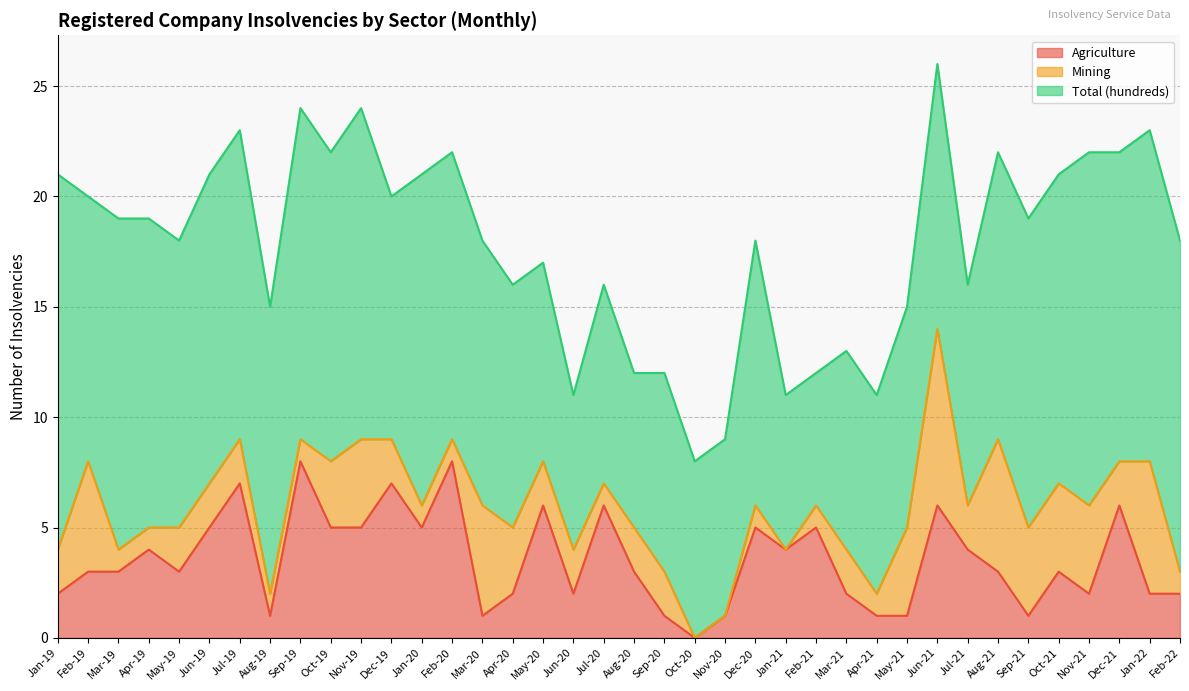

What is the spread (max minus min) of values at Jan-20?

14